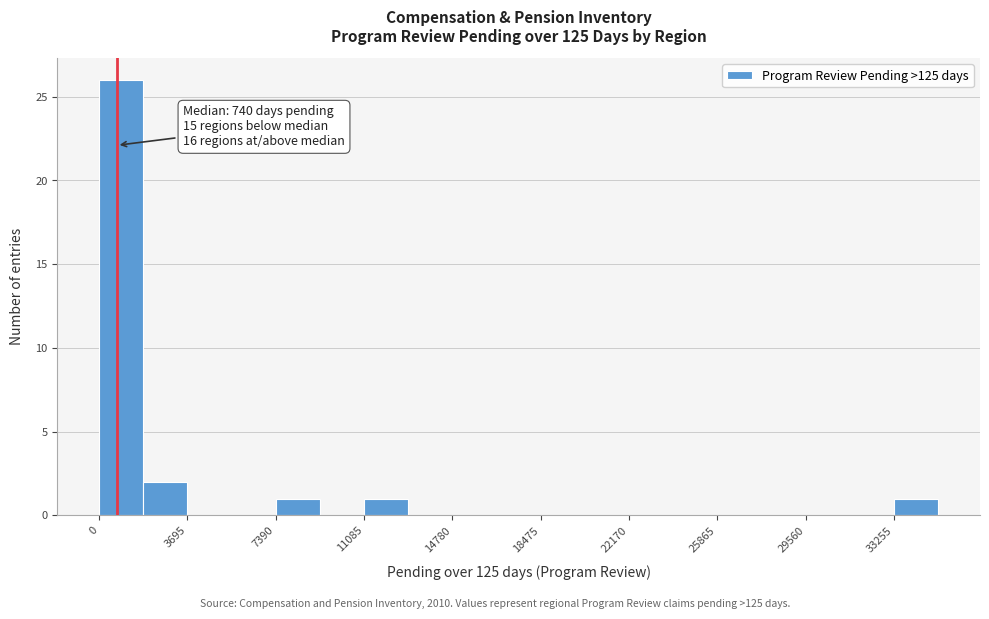

Around what value on the x-axis is the tallest bar? Give the approximate position of its centre, as read against the axis.

1000